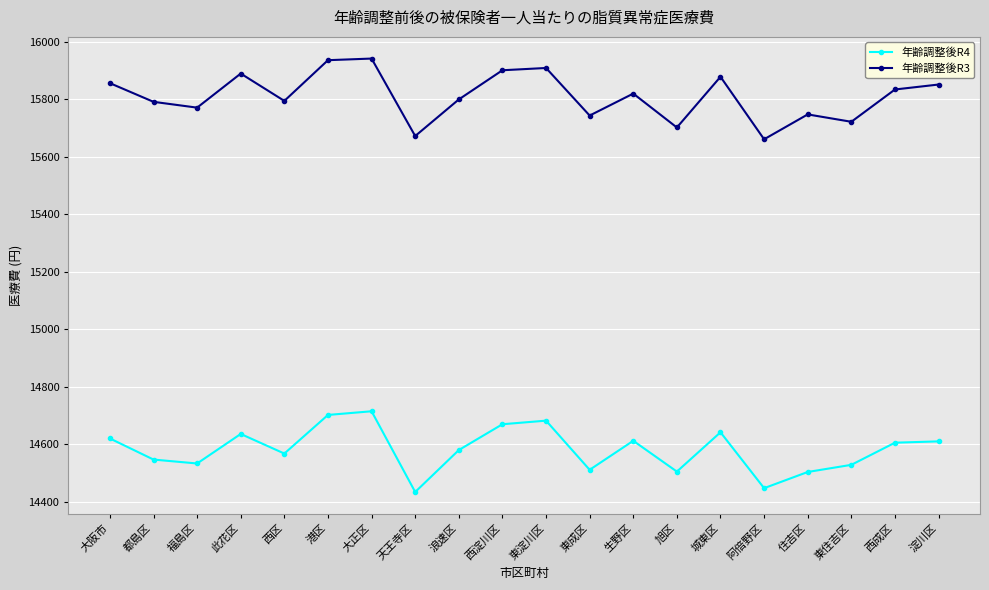

What is the minimum value shown in the chart?

14433.3